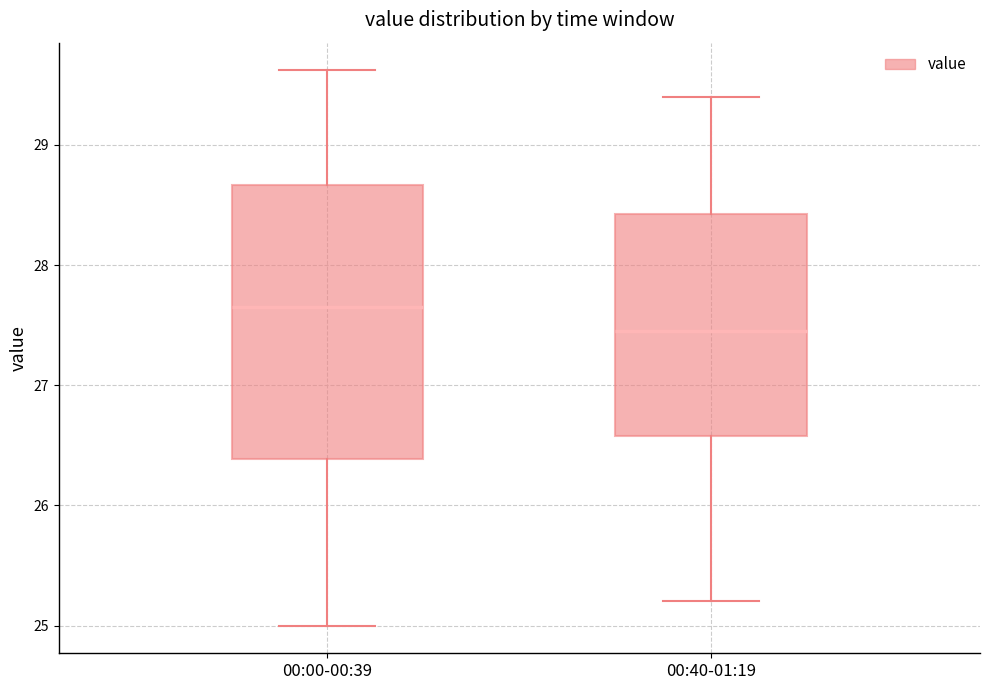

Which box is the tallest, from its lower edge to its upper edge?

00:00-00:39